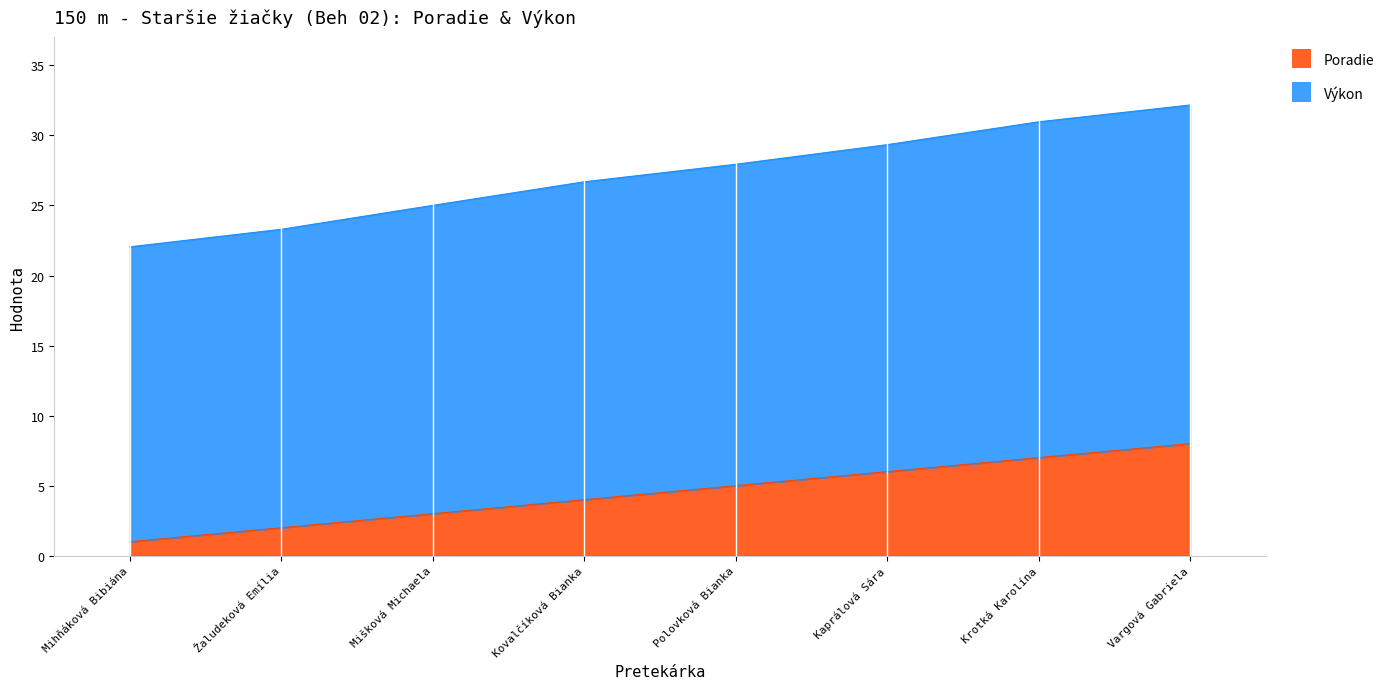

Which series has the largest total across all categories?

Výkon